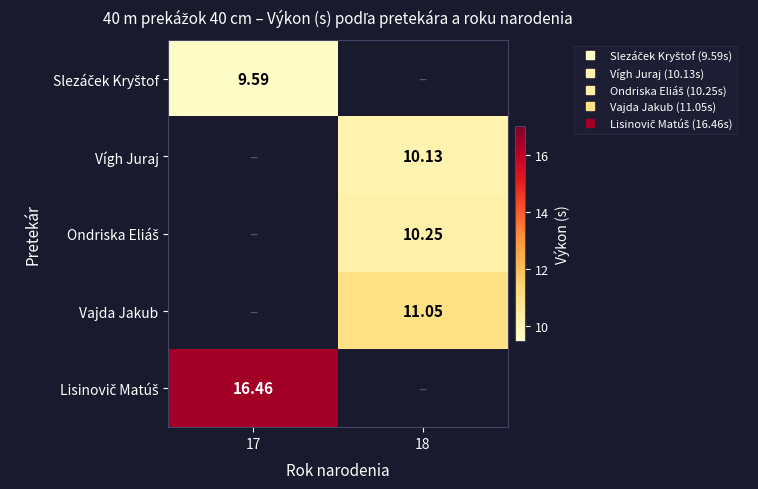

What is the maximum value shown in the chart?

16.5